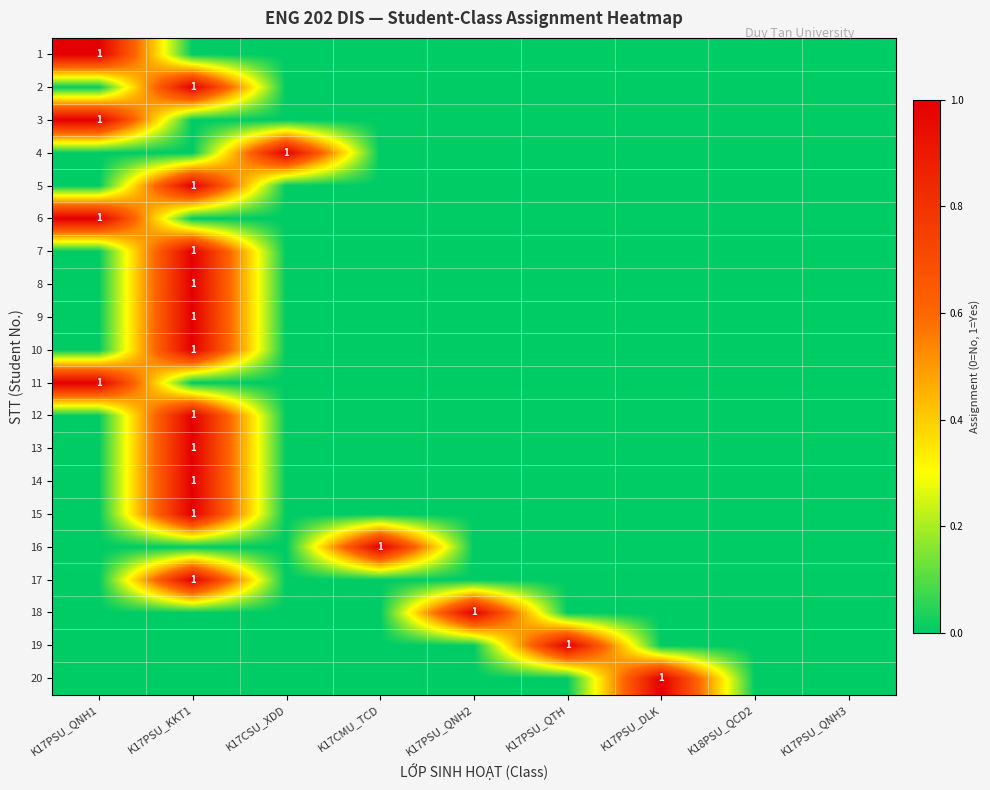

Between K17CMU_TCD and K17PSU_DLK, which is larger?

K17CMU_TCD